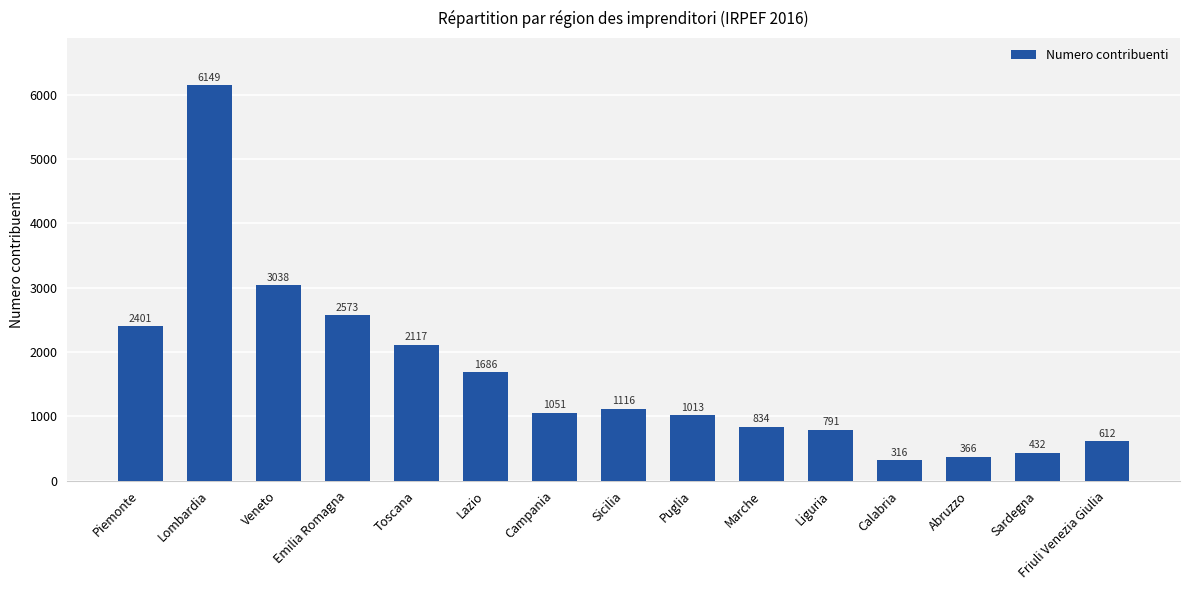

Reading left to right, list all the values displayed in this chart.

Piemonte=2401	Lombardia=6149	Veneto=3038	Emilia Romagna=2573	Toscana=2117	Lazio=1686	Campania=1051	Sicilia=1116	Puglia=1013	Marche=834	Liguria=791	Calabria=316	Abruzzo=366	Sardegna=432	Friuli Venezia Giulia=612